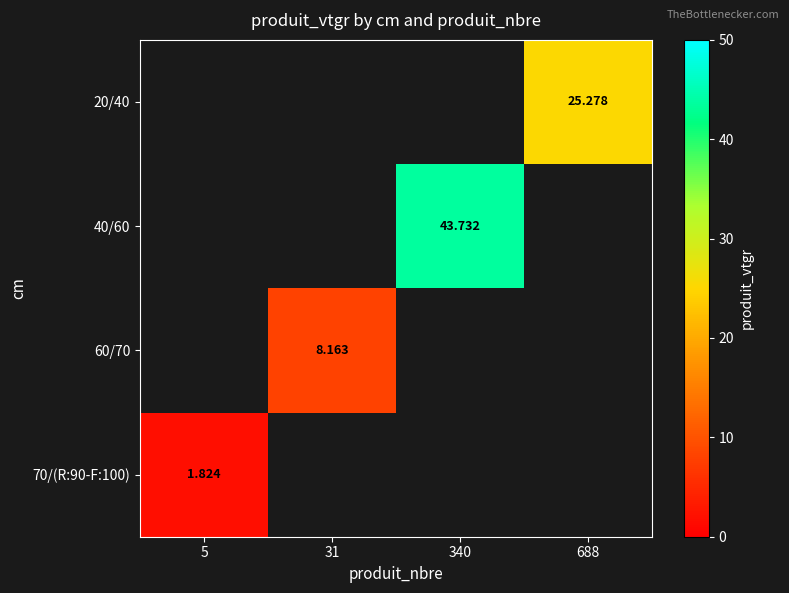

What is the maximum value shown in the chart?

43.7